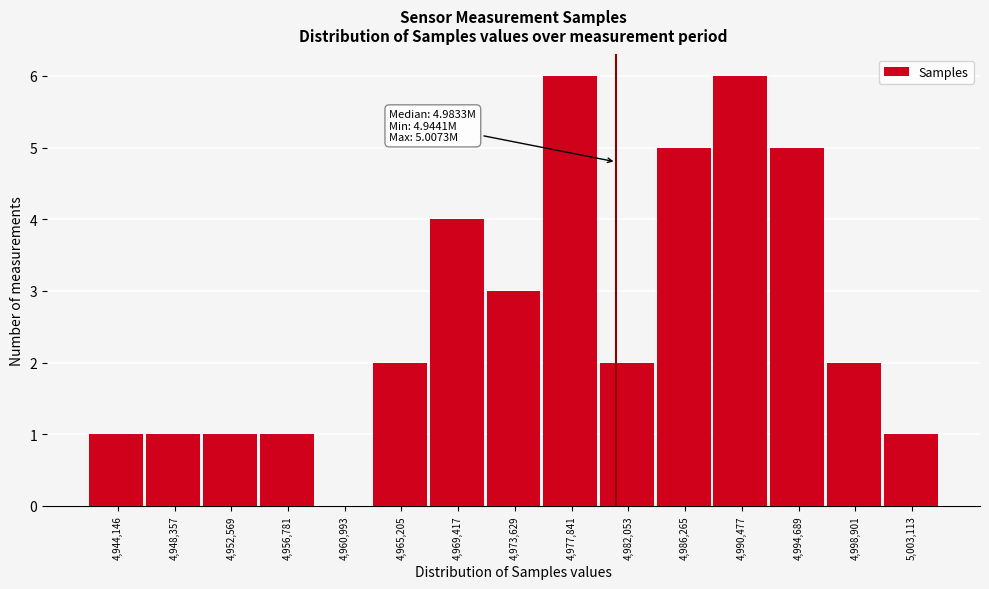

Reading right to left, what are all the values shown in this chart?

5,003,113=1	4,998,901=2	4,994,689=5	4,990,477=6	4,986,265=5	4,982,053=2	4,977,841=6	4,973,629=3	4,969,417=4	4,965,205=2	4,960,993=0	4,956,781=1	4,952,569=1	4,948,357=1	4,944,146=1